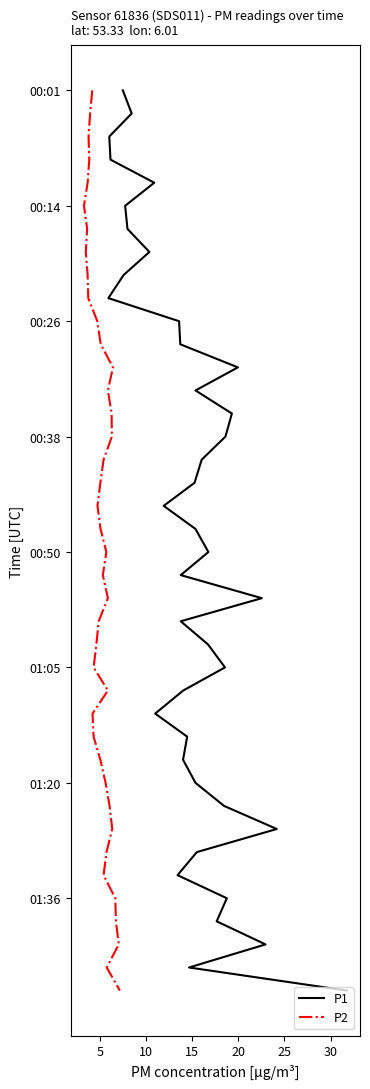

Does the chart display data point markers on the line(s)?

No